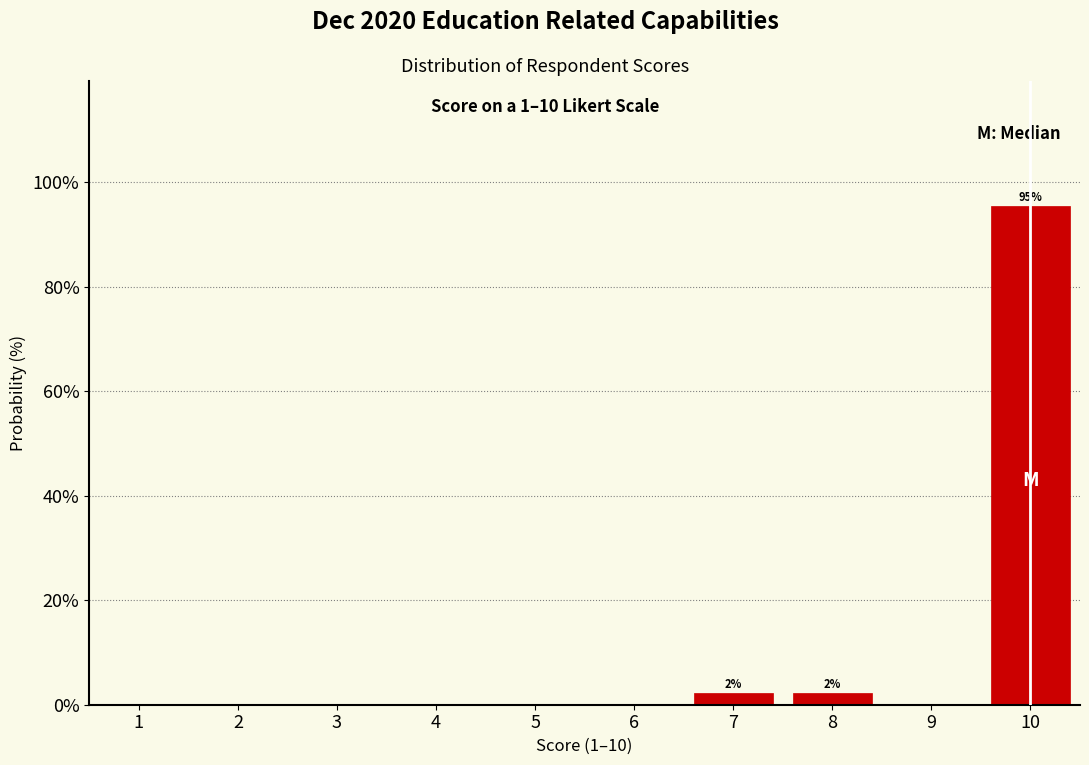

Which range on the x-axis has the tallest bar?

9.5 to 10.5